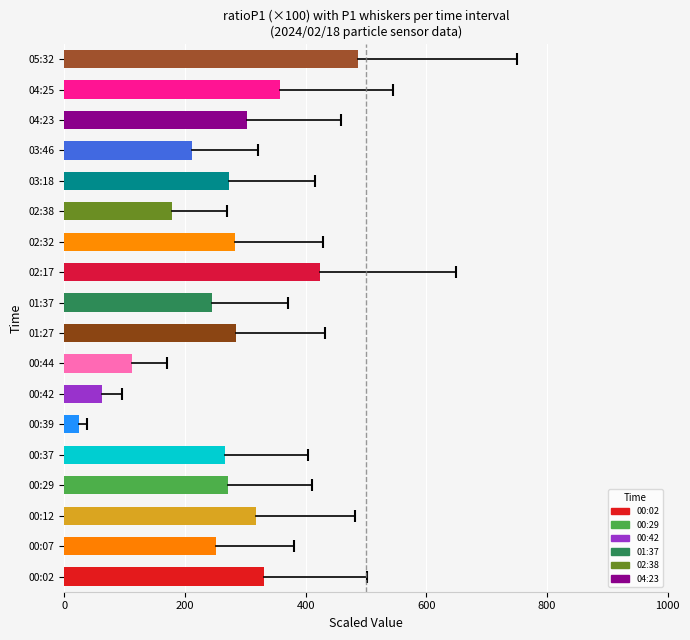

True or false: the data shows 610.0 at 04:25.

False